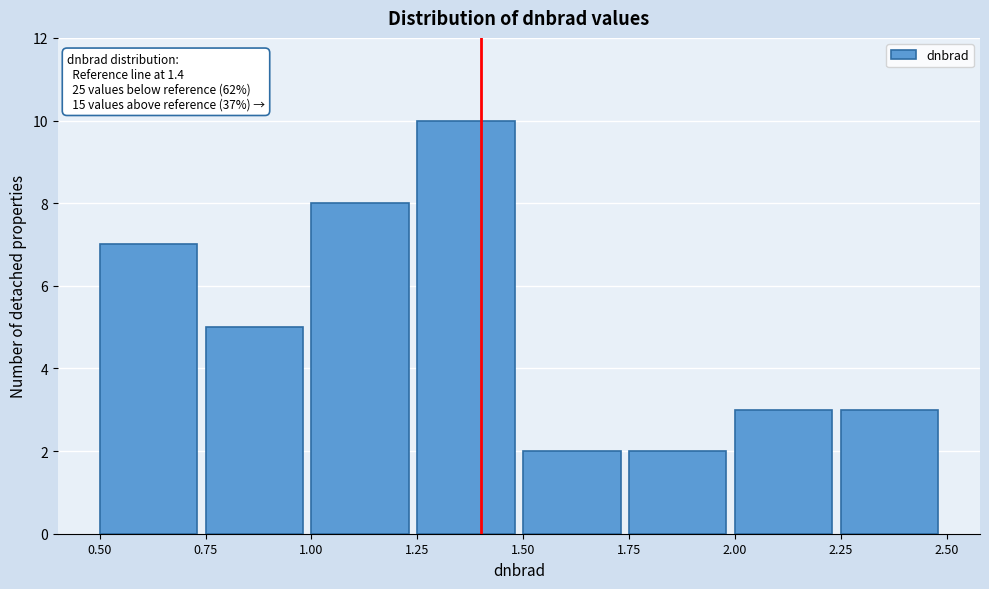

Over which range of the x-axis is the bar tallest?

1.25 to 1.50